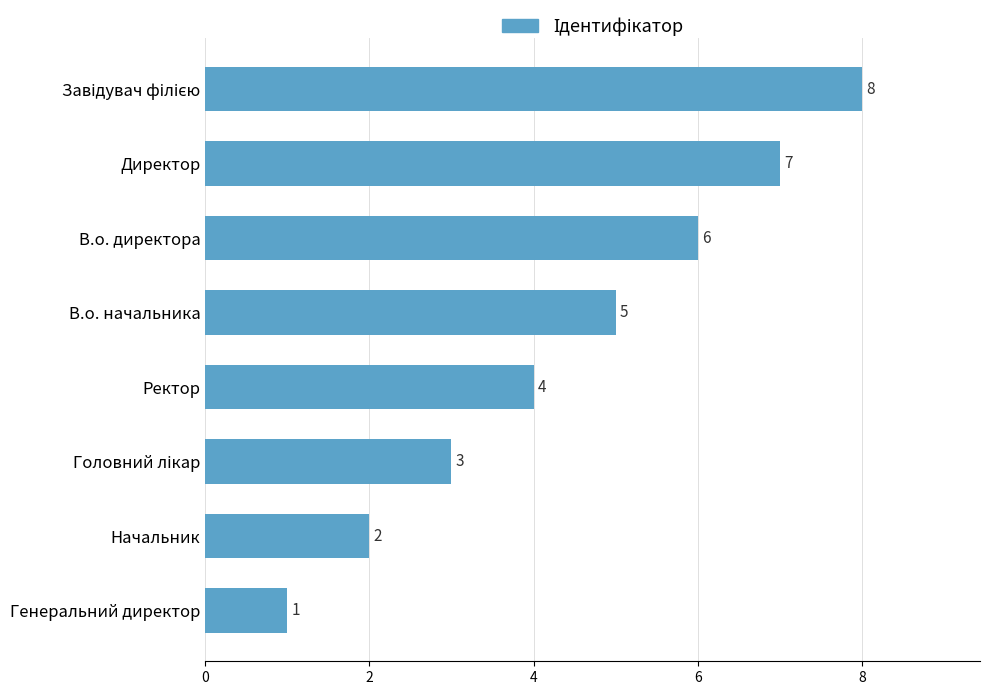

Is it true that the value at В.о. директора is 6?

True